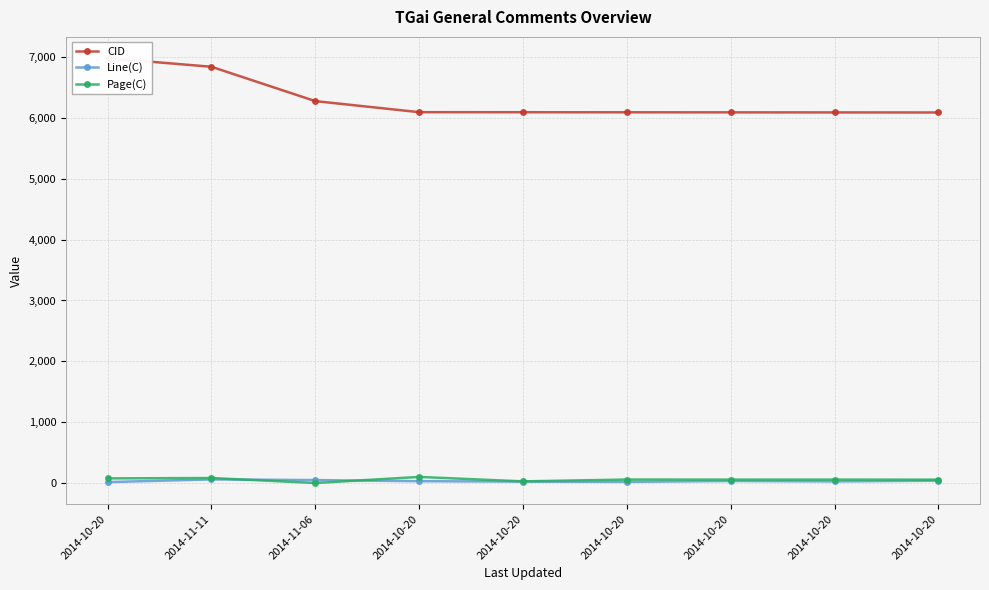

What is the sum of all Page(C) values?

518